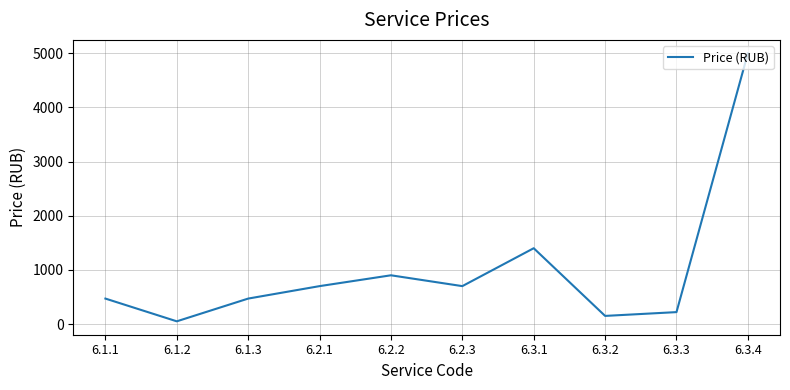

At which category does the data reach its first local peak?

6.2.2